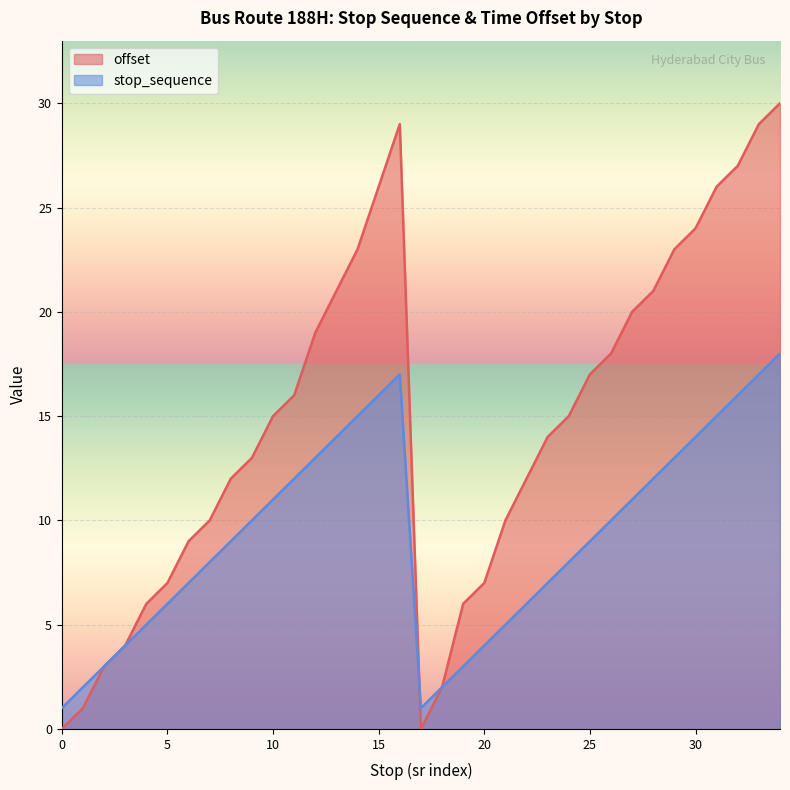

Where is stop_sequence nearest to the value 9?

8